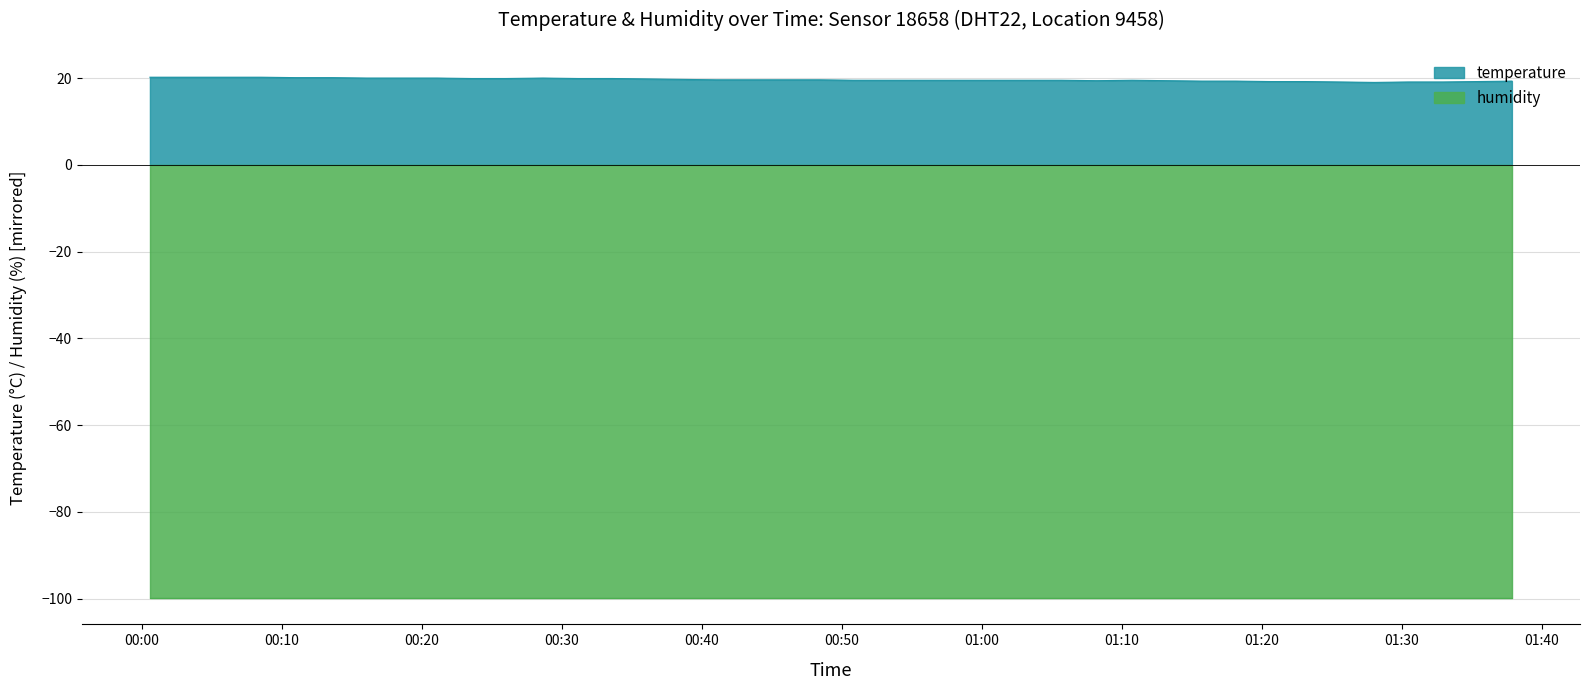

What is the minimum value for humidity?

99.9